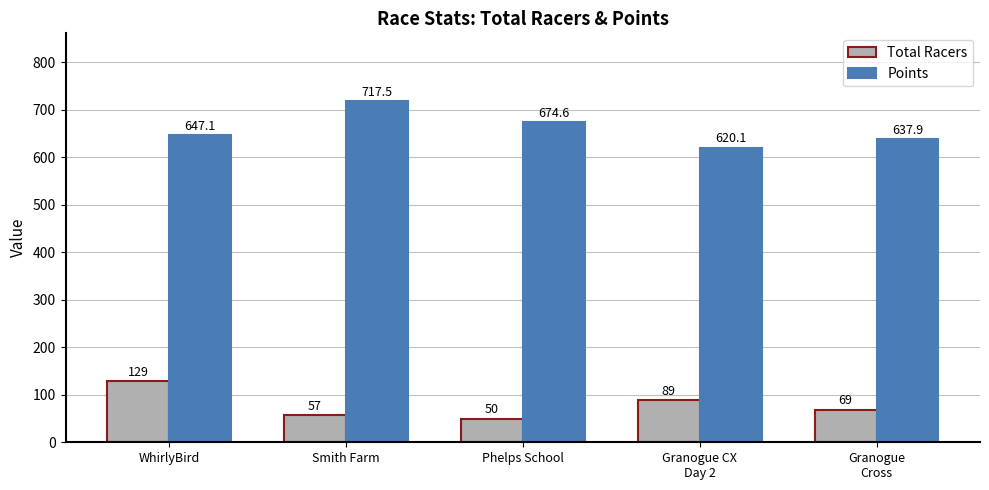

At how many categories does at least one series exceed 113?

5